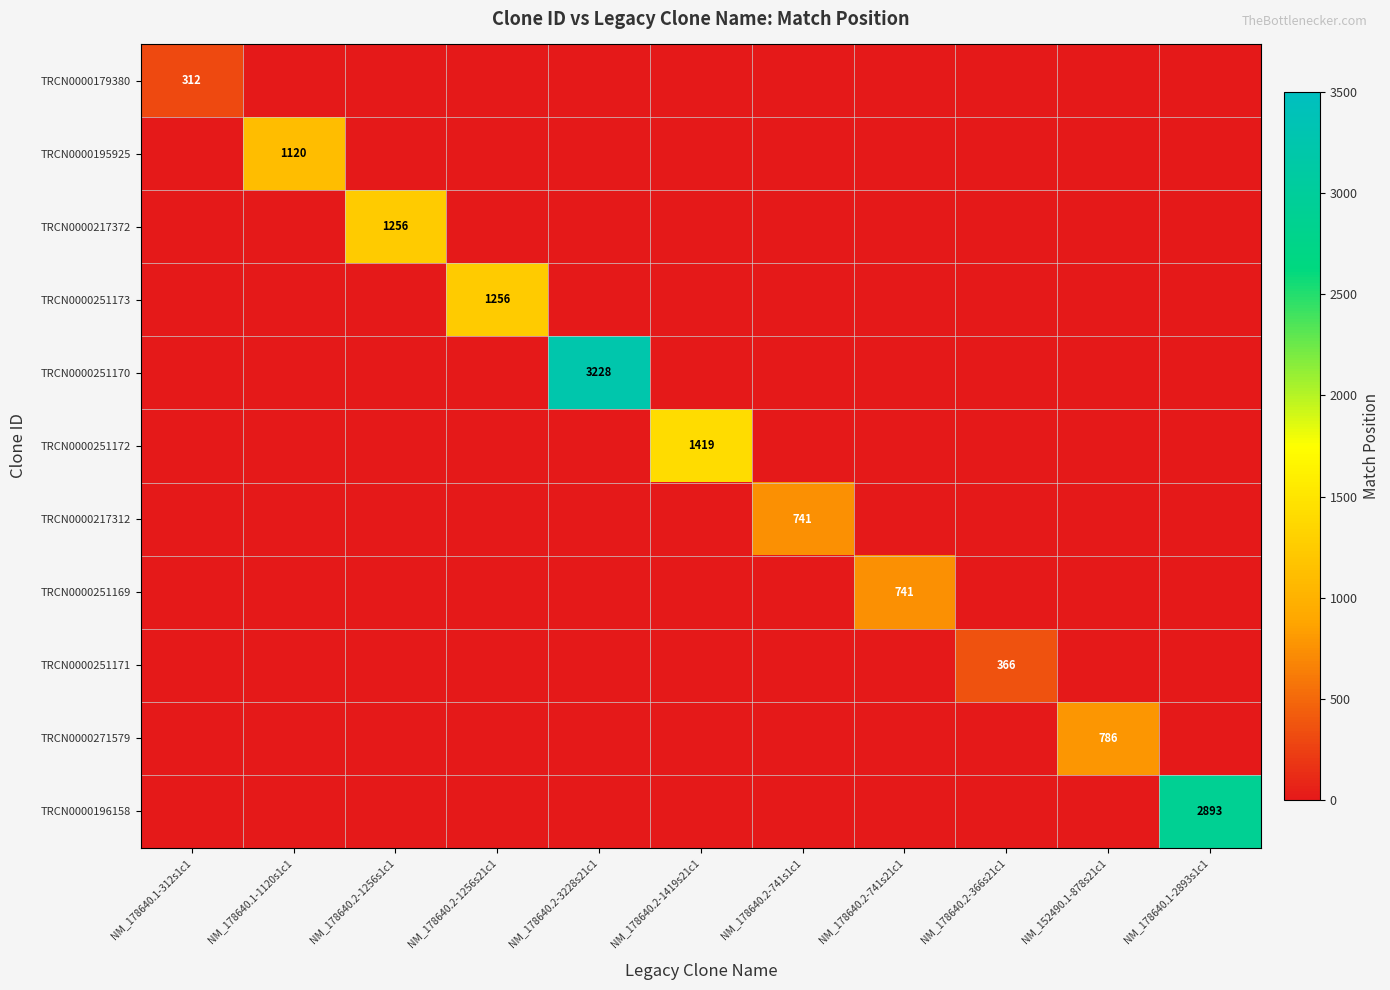

True or false: TRCN0000251171 has a value of 139 at NM_178640.1-312s1c1.

False